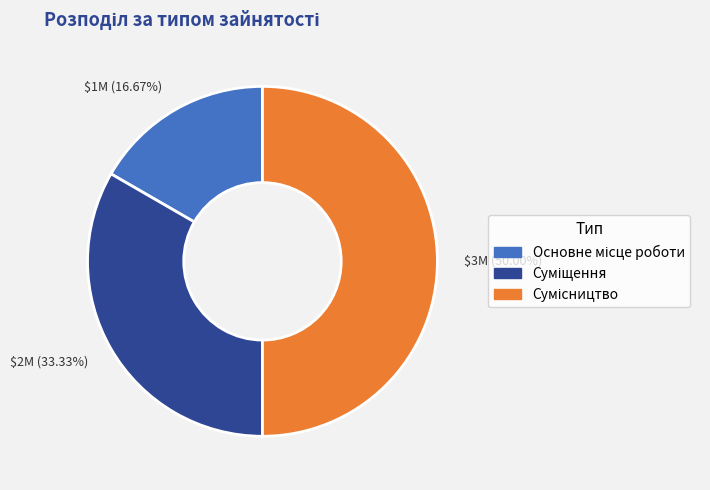

Which slice is the smallest?

$1M (16.67%)